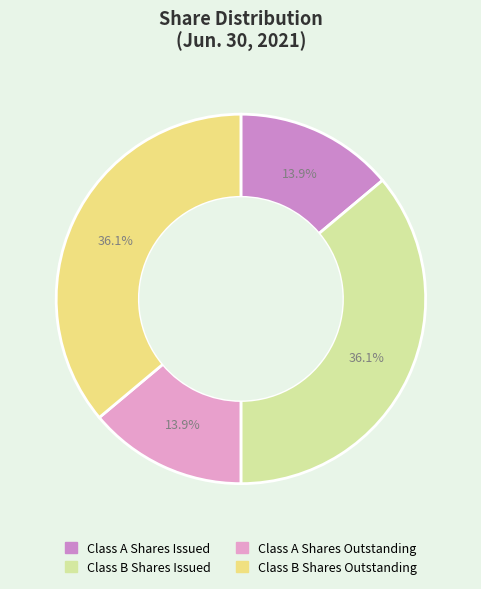

How many slices are in this pie chart?

4